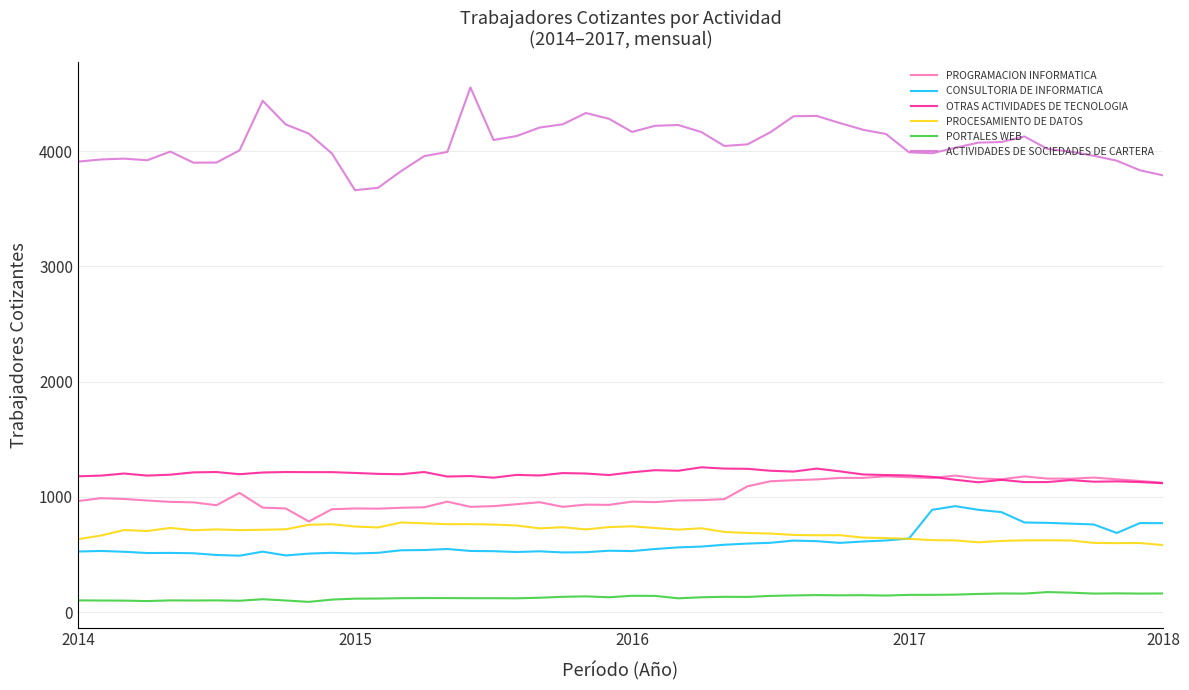

What is the difference between the maximum and minimum values in the CONSULTORIA DE INFORMATICA series?

430